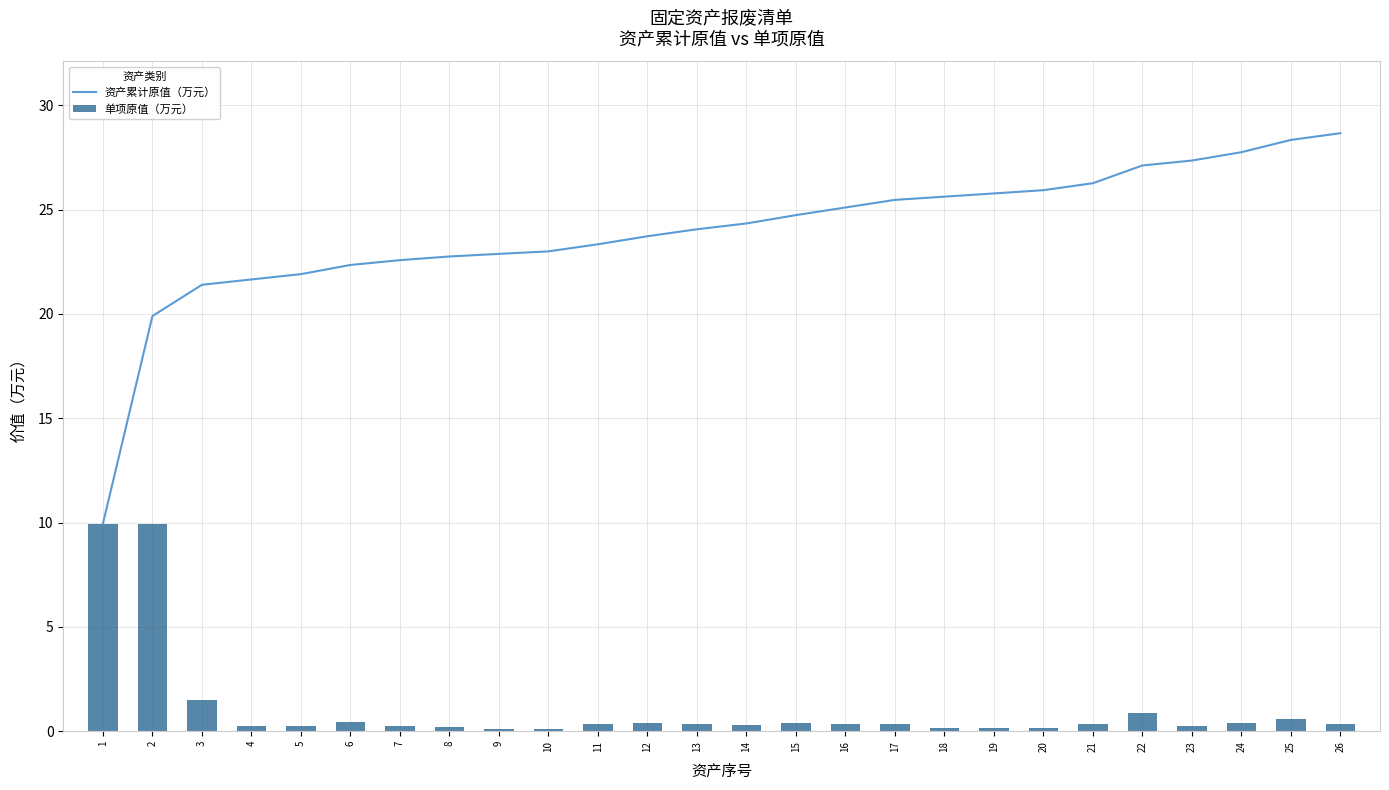

The value of 单项原值（万元） at 23 is 0.2. True or false?

True